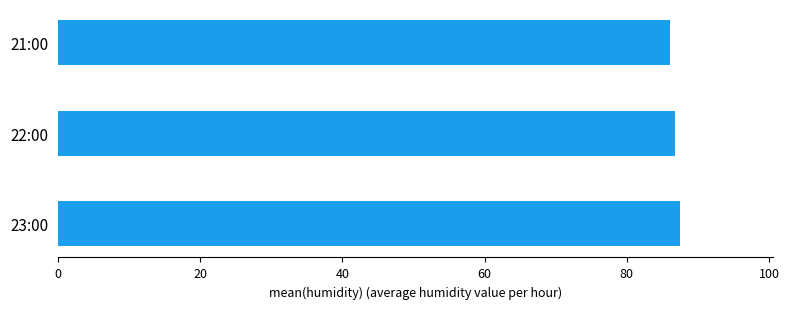

What is the smallest value displayed?

86.1